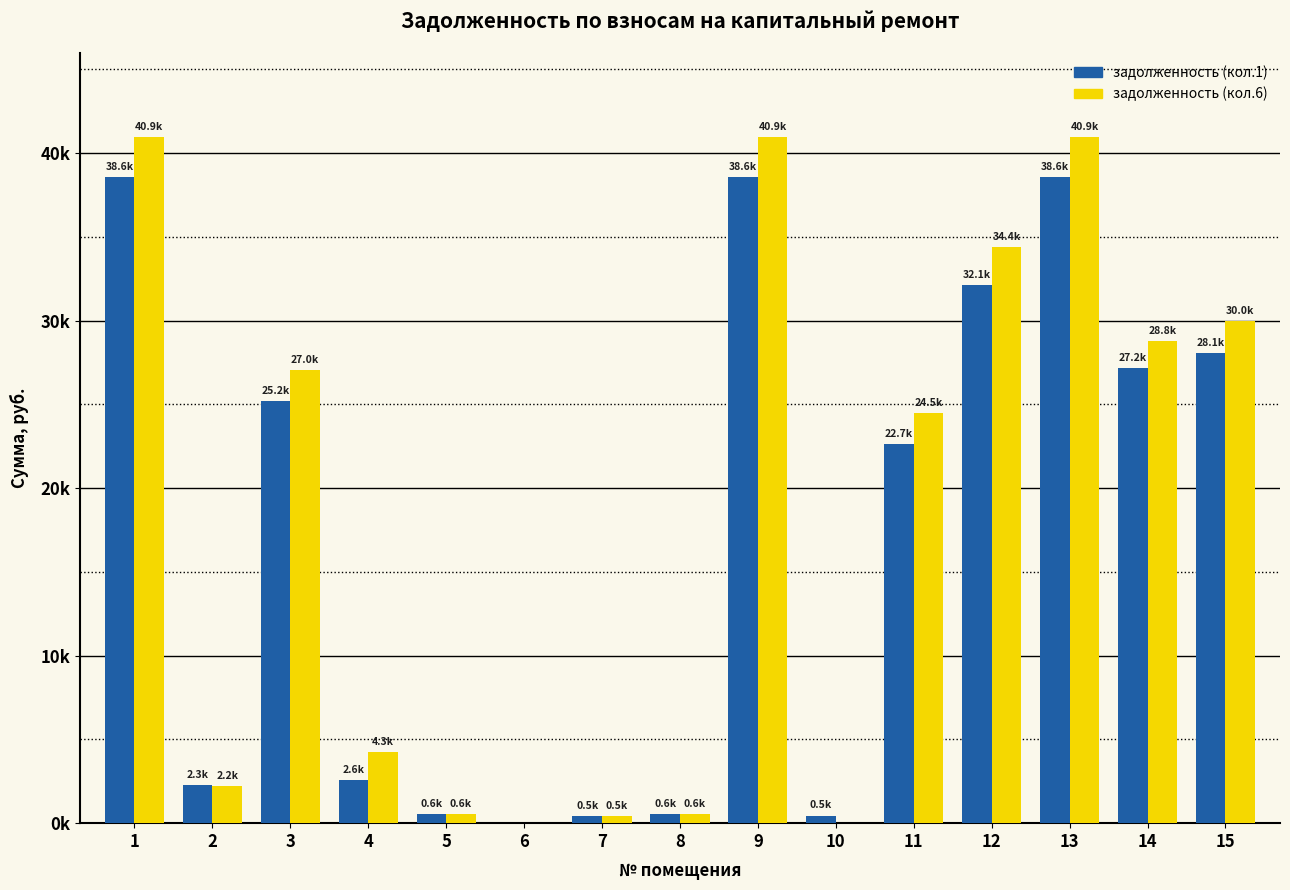

What is the total value across all series at 9?

79503.6